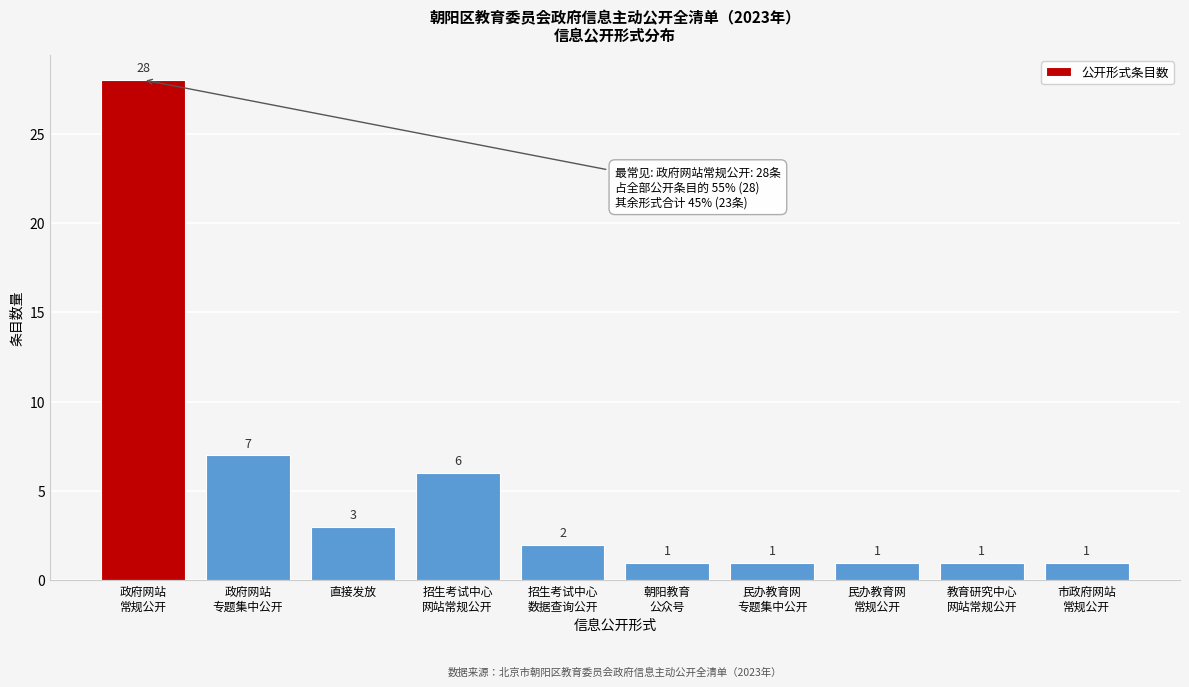

Reading left to right, transcribe all the data shown in this chart.

28	7	3	6	2	1	1	1	1	1